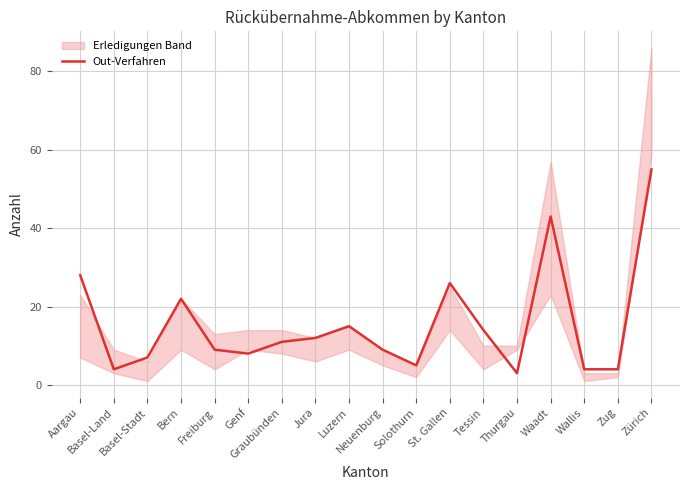

What is the label of the 13th point from the left?

Tessin